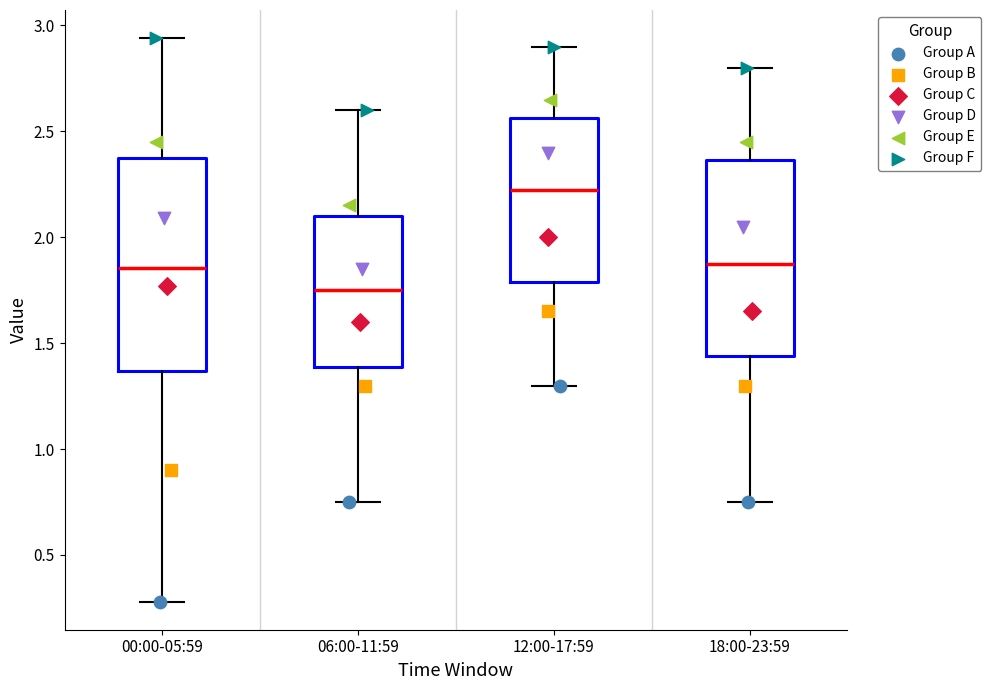

Reading left to right, read every box against the y-axis: the position of its median line, the range the box covers, and the ends of its whiskers. The values are not printed on the chart, so give them approximately, as read against the axis.

00:00-05:59: median 1.85, box 1.35 to 2.35, whiskers 0.30 to 2.95
06:00-11:59: median 1.75, box 1.40 to 2.10, whiskers 0.75 to 2.60
12:00-17:59: median 2.25, box 1.80 to 2.55, whiskers 1.30 to 2.90
18:00-23:59: median 1.90, box 1.45 to 2.35, whiskers 0.75 to 2.80